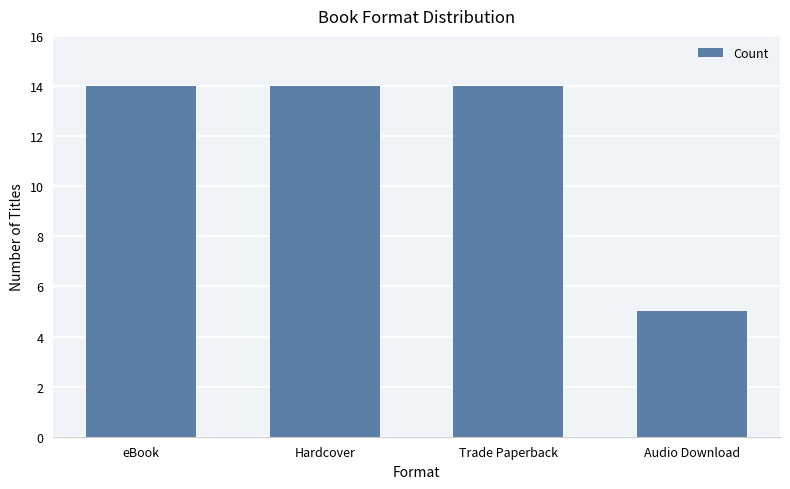

The chart shows a value of 14 at eBook. True or false?

True